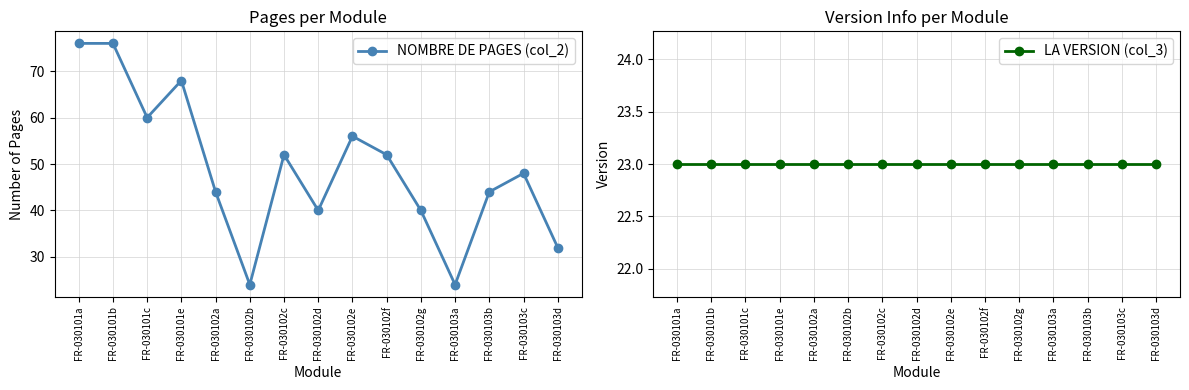

Is the value of NOMBRE DE PAGES (col_2) at FR-030102d greater than the value of LA VERSION (col_3) at FR-030101a?

Yes